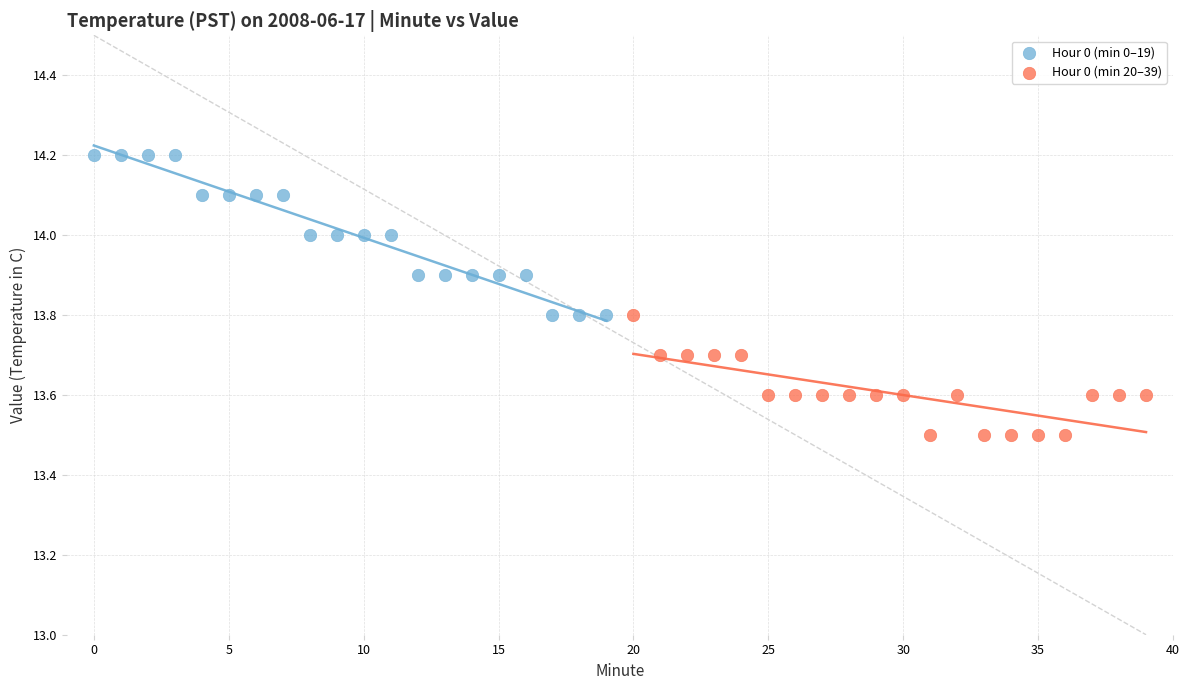

What are all the series names shown in the legend?

Hour 0 (min 0–19), Hour 0 (min 20–39)